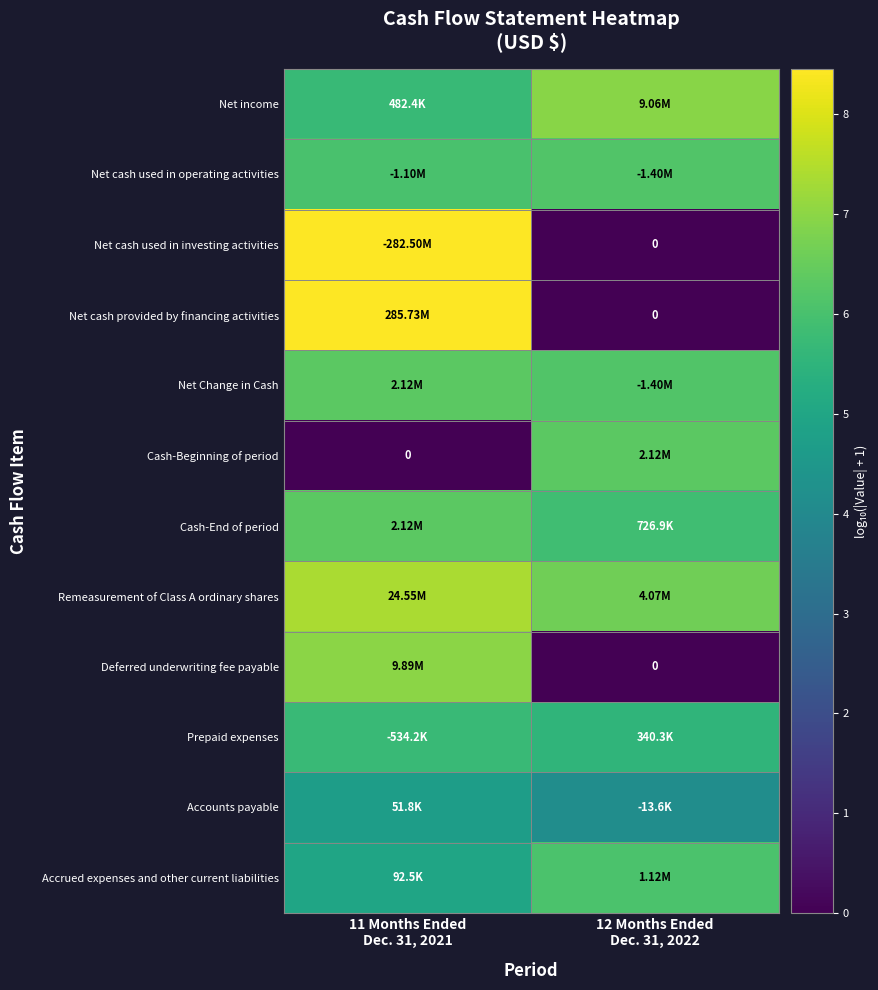

At how many categories does at least one series exceed 0?

2